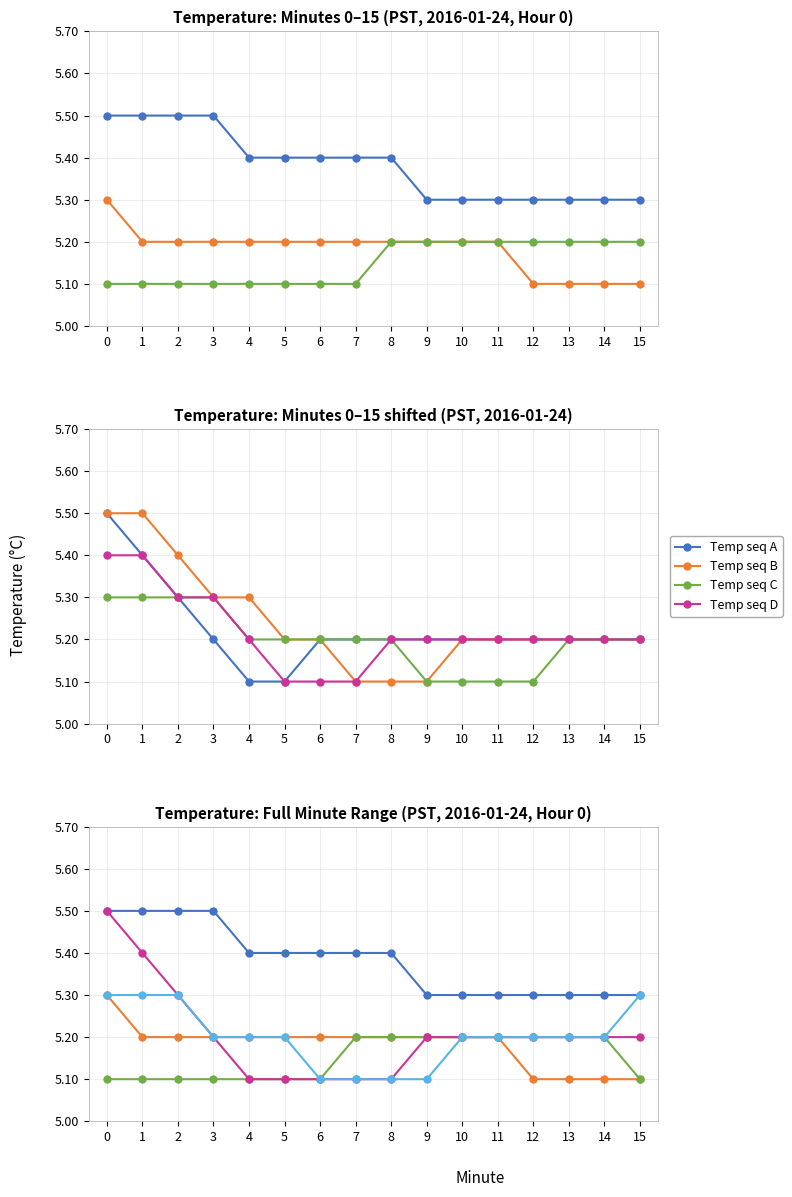

Is it true that Temp seq C equals 7.8 at 9?

False